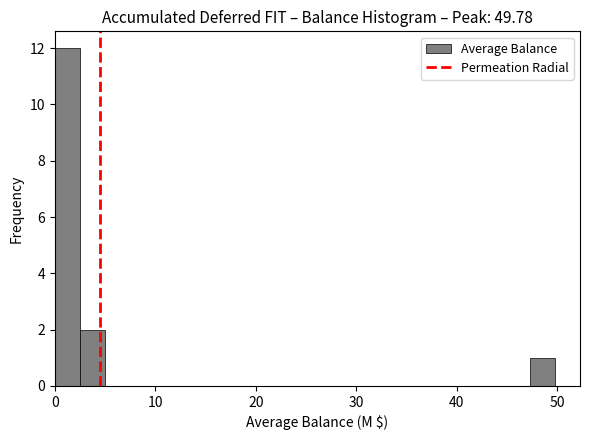

Read against the x-axis, roughly where is the centre of the tallest bar?

1